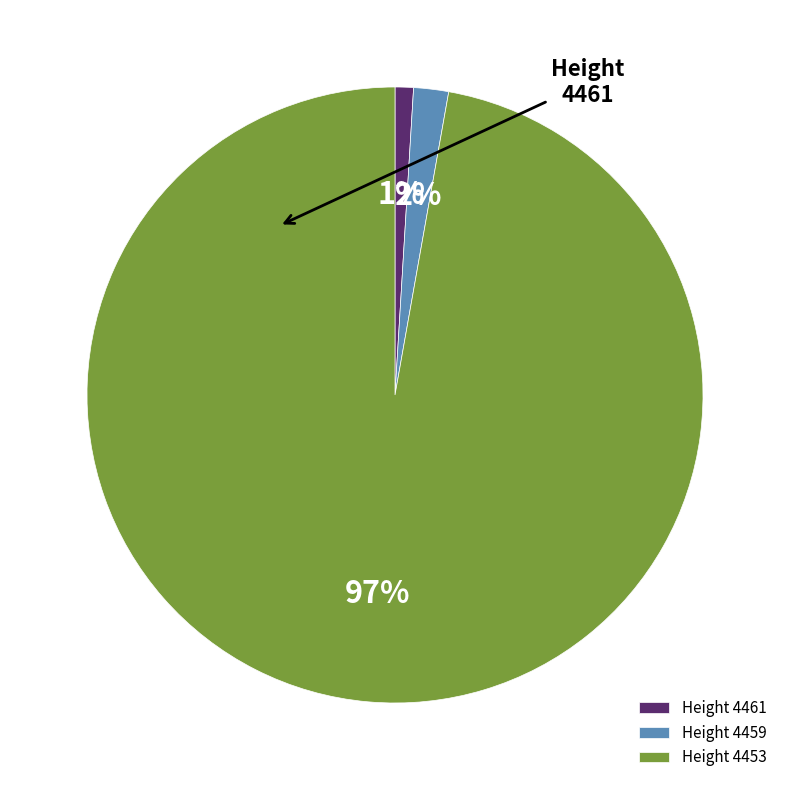

True or false: Height 4461 accounts for 11% of the total.

False